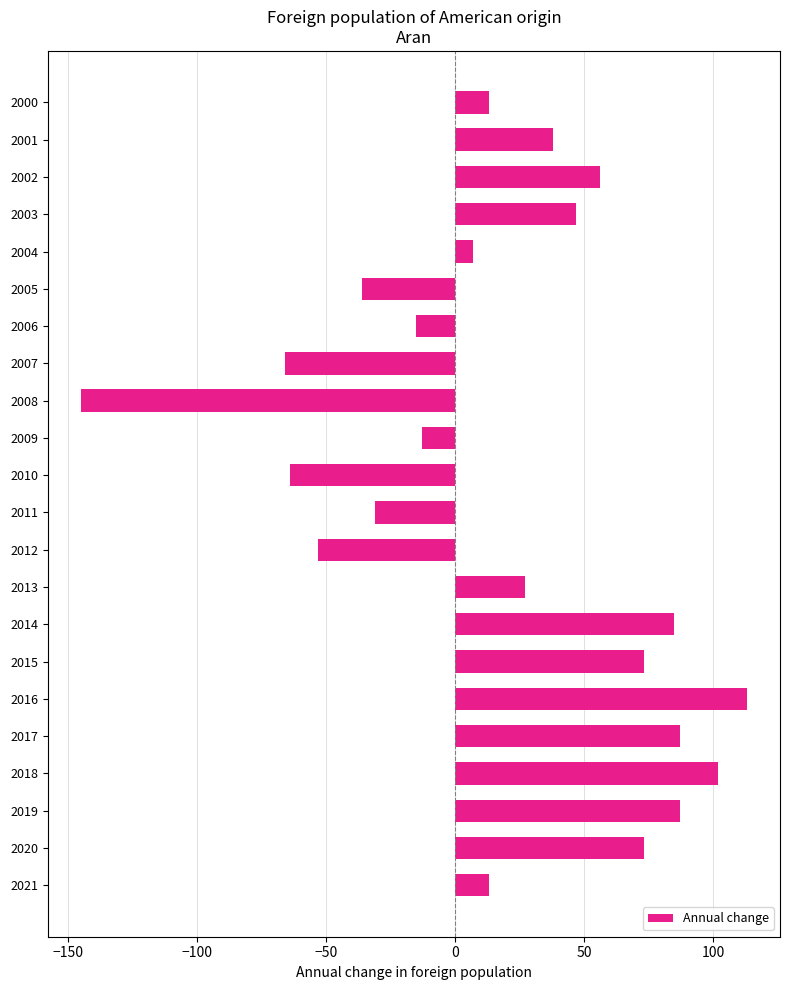

What is the difference between the maximum and minimum values?

258